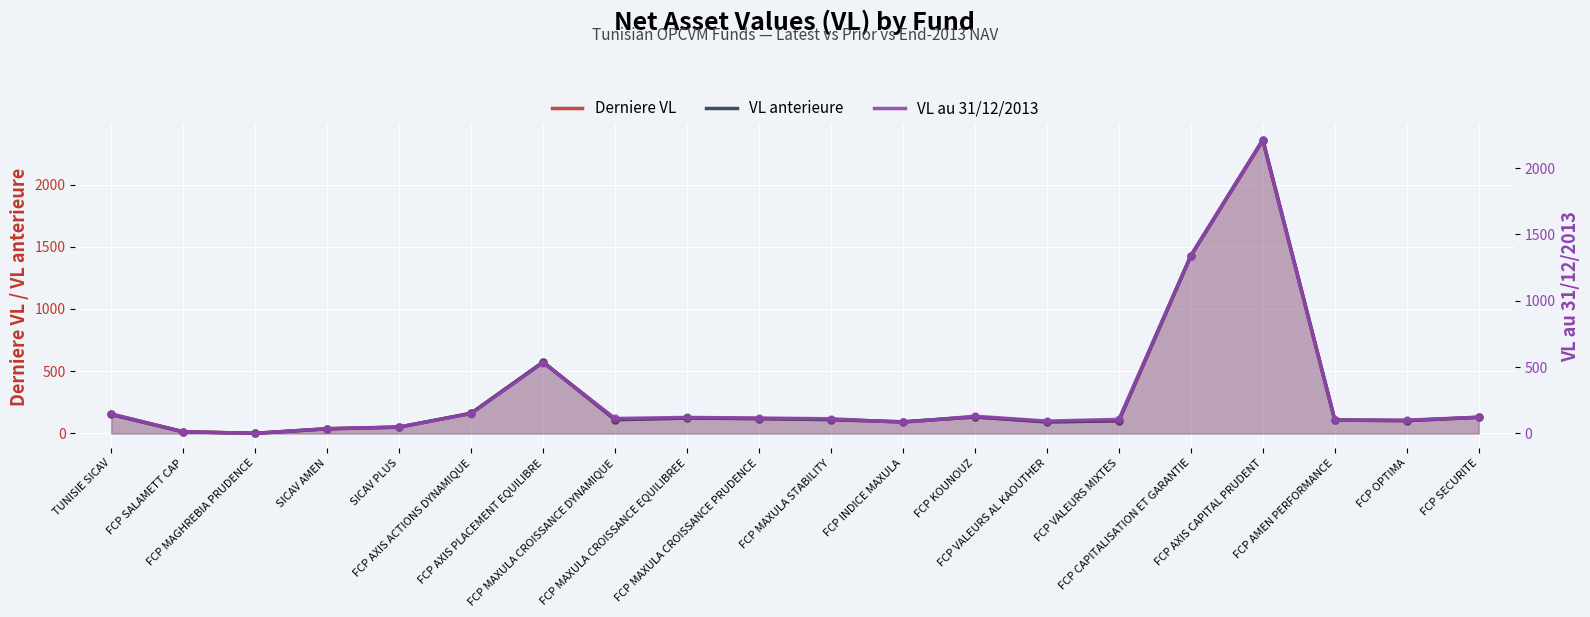

What is the total value across all series at FCP MAGHREBIA PRUDENCE?

4.1